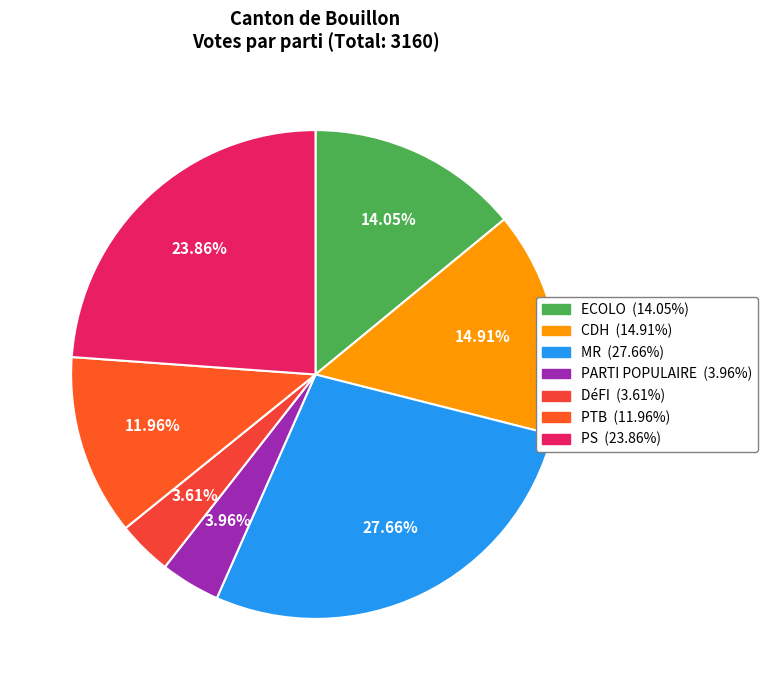

What is the smallest slice in the pie chart?

DéFI